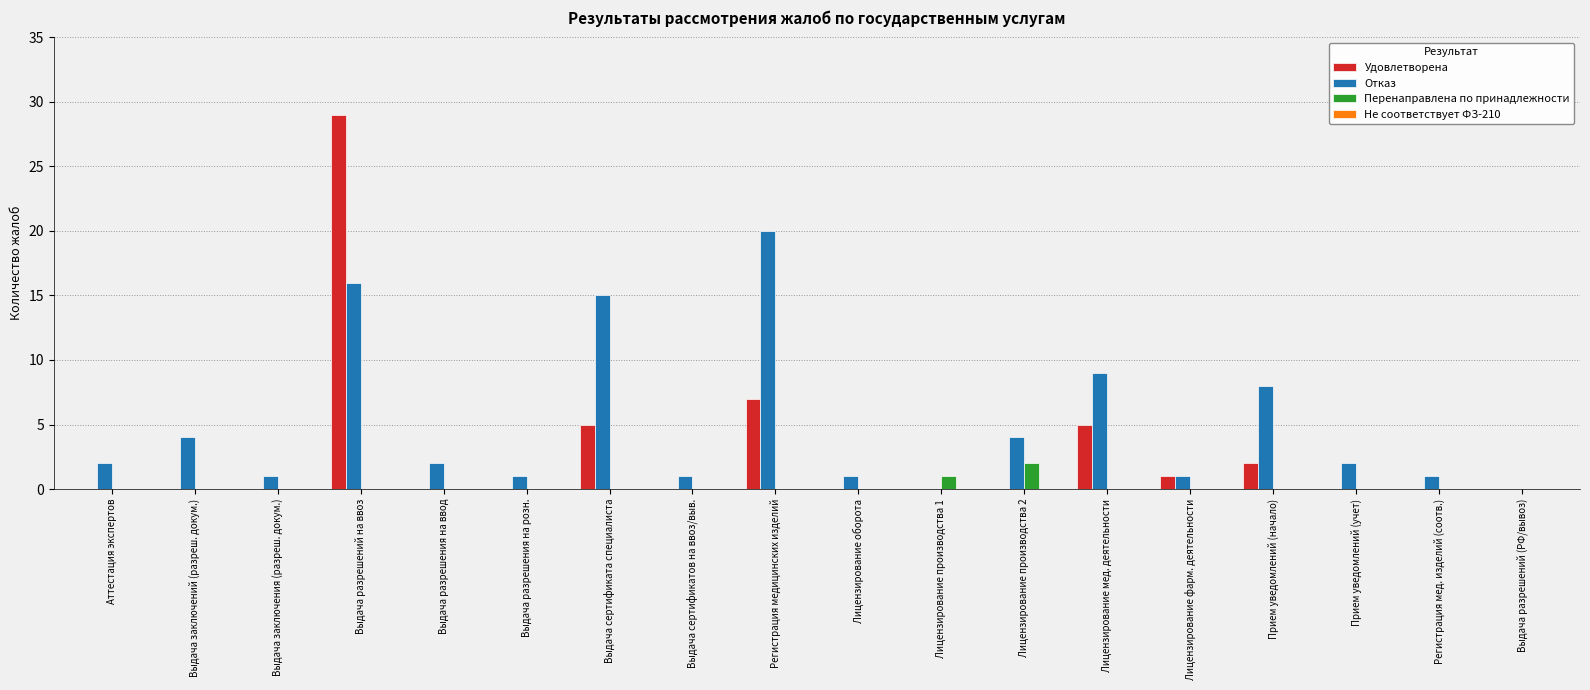

Which series has the largest total across all categories?

Отказ